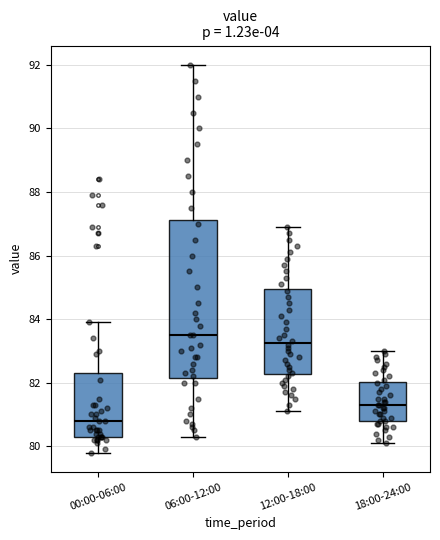

Comparing the boxes themselves (not the whiskers), which one is the tallest?

06:00-12:00